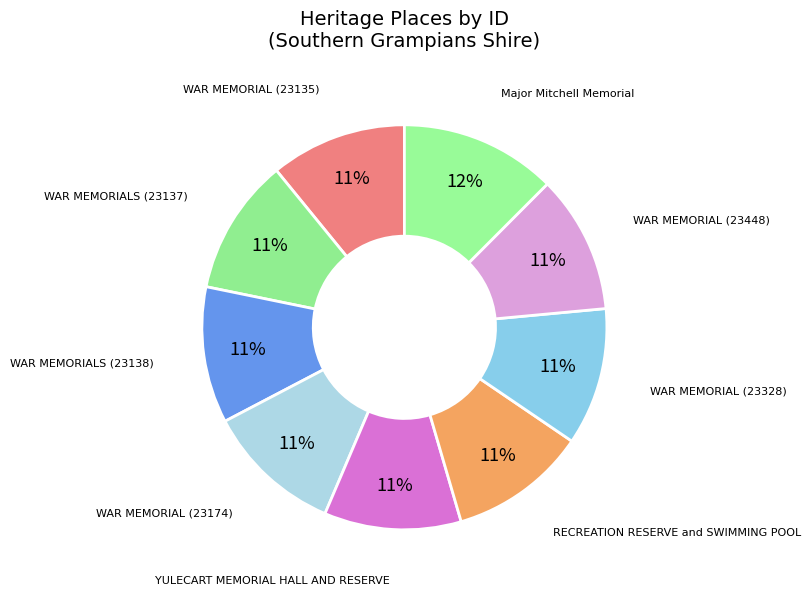

Combined, do WAR MEMORIAL (23135) and WAR MEMORIALS (23138) account for over 50%?

No